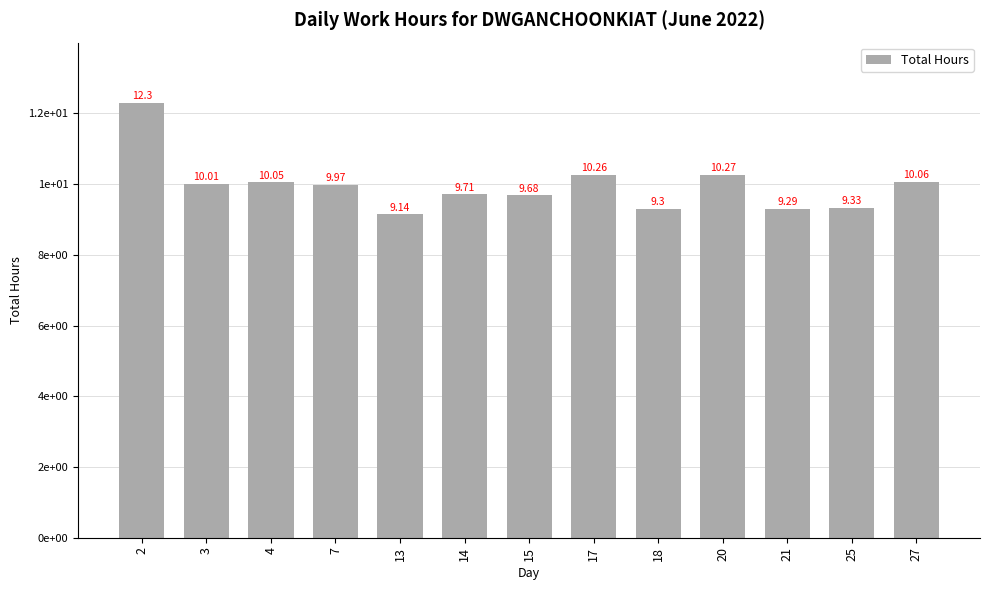

List the labels in order of value, smallest first.

13, 21, 18, 25, 15, 14, 7, 3, 4, 27, 17, 20, 2